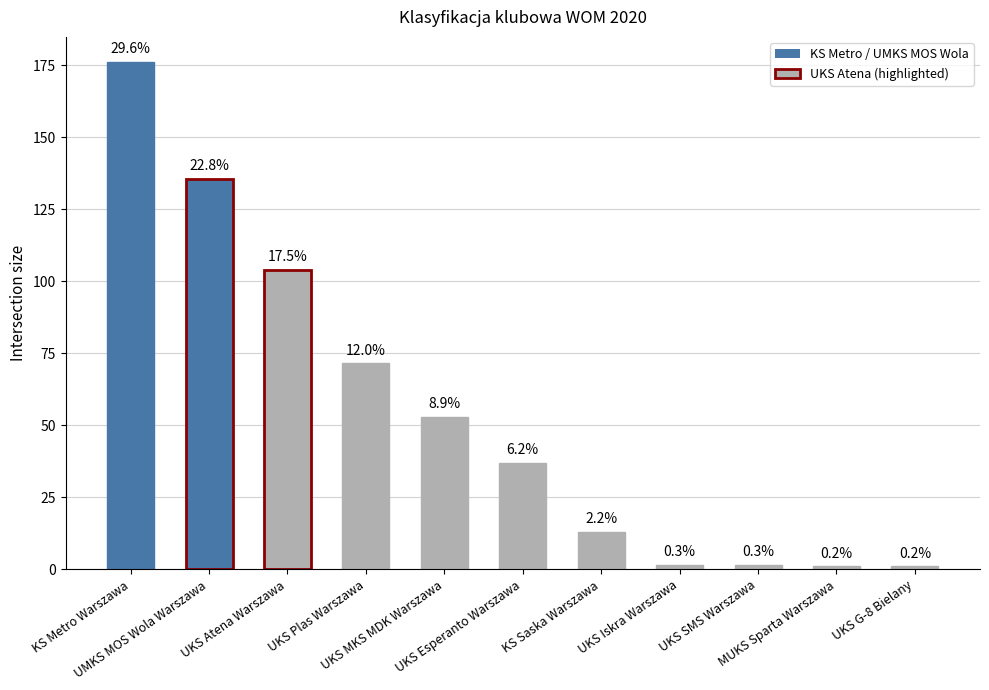

Does the chart contain any negative values?

No